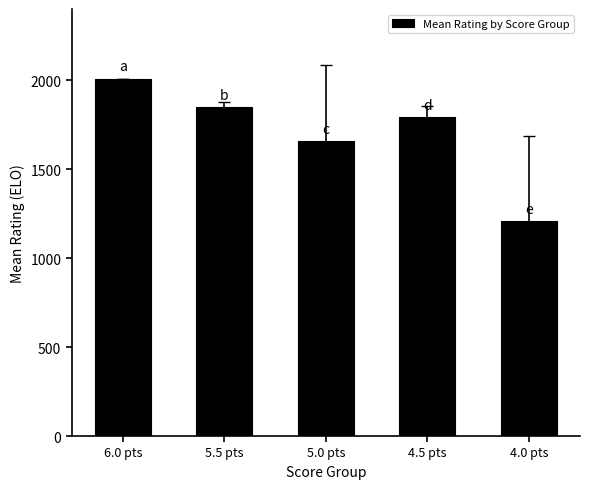

Reading left to right, transcribe all the data shown in this chart.

6.0 pts=2008.0	5.5 pts=1849.0	5.0 pts=1655.8	4.5 pts=1791.2	4.0 pts=1207.9